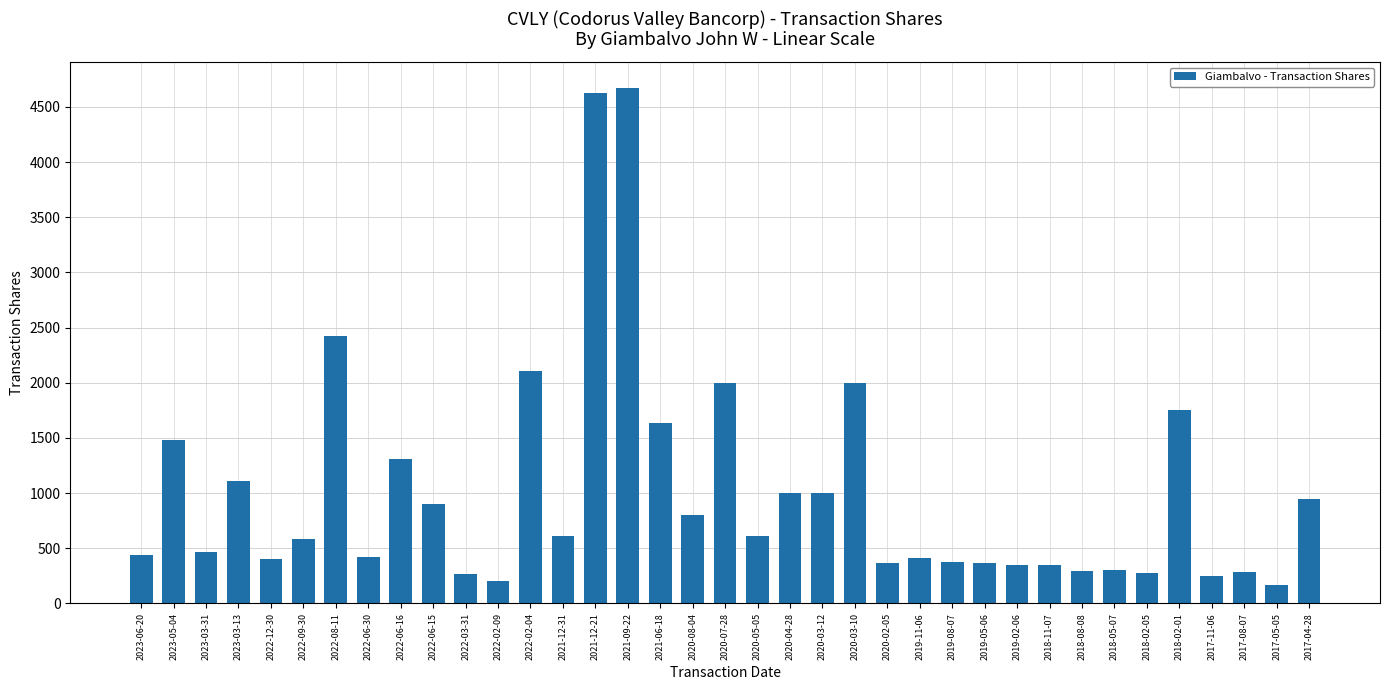

Where does the data first go above 588?

2023-05-04